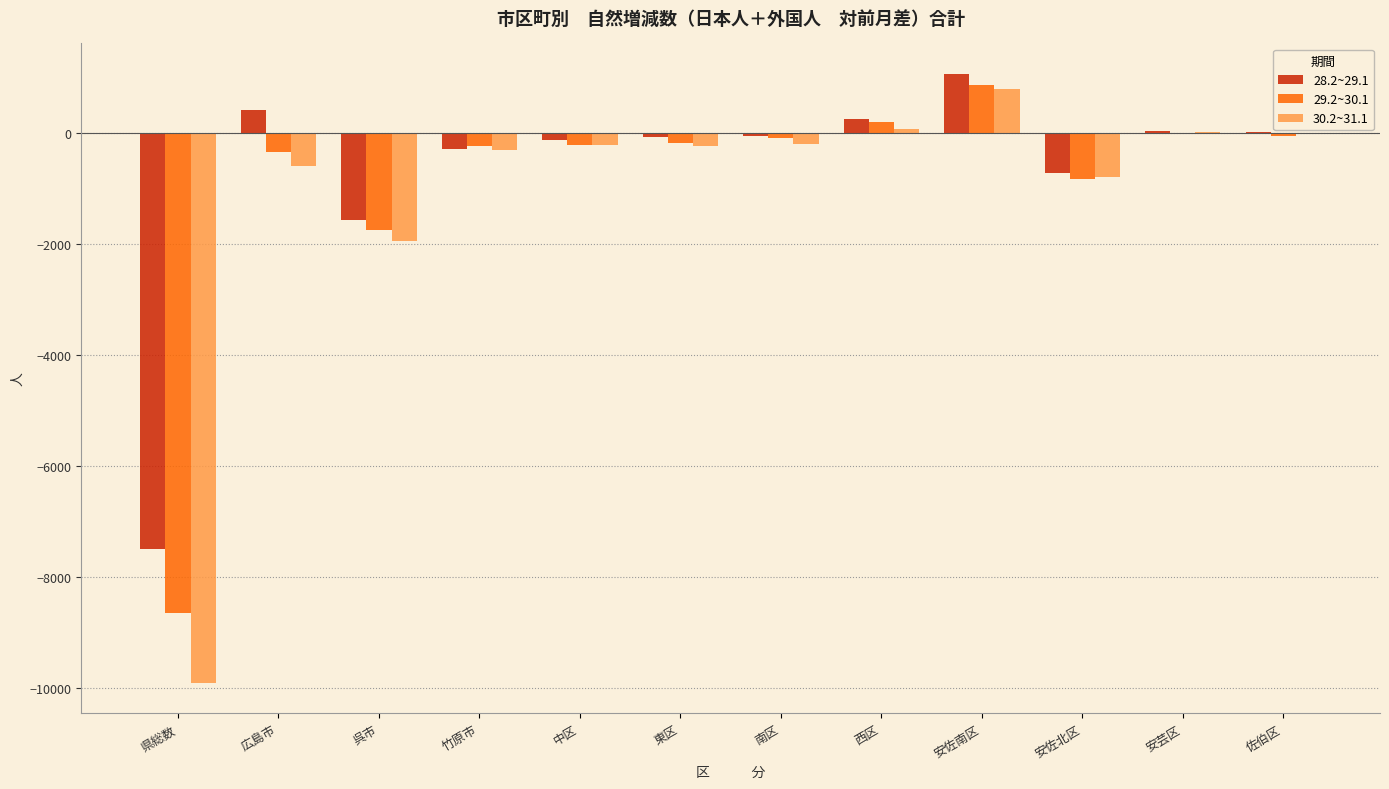

True or false: 28.2~29.1 has a value of -292 at 竹原市.

True